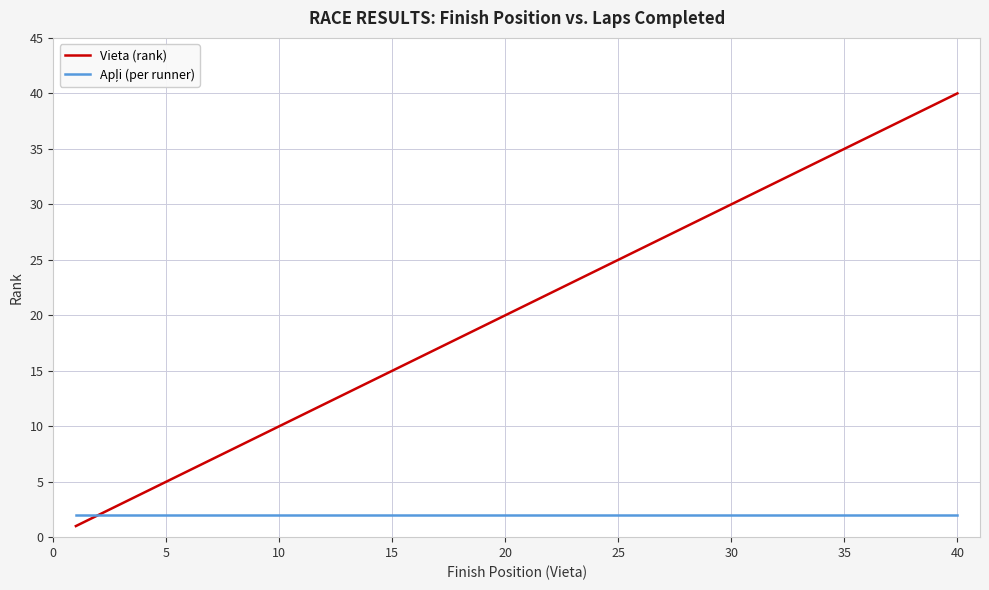

What is the maximum value for Vieta (rank)?

40